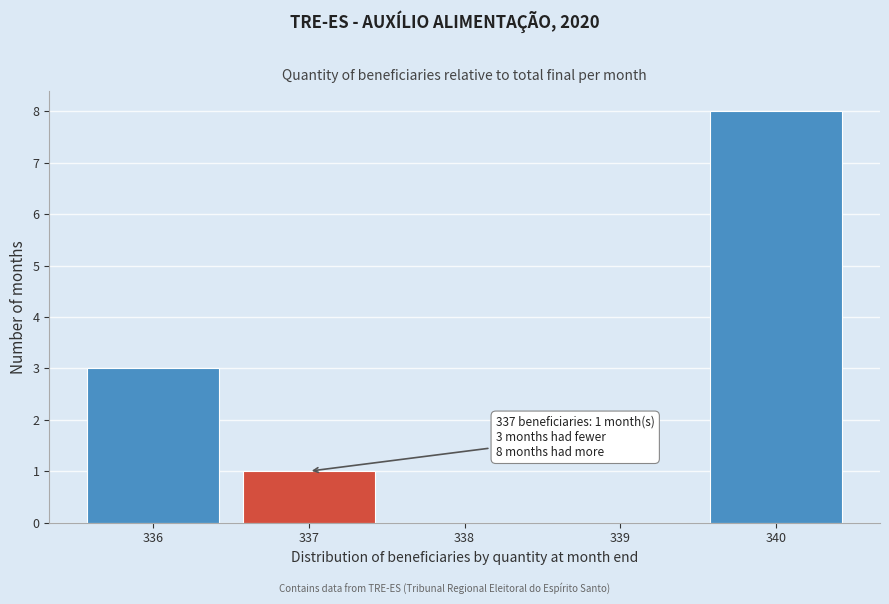

Reading right to left, what are all the values shown in this chart?

340=8	339=0	338=0	337=1	336=3